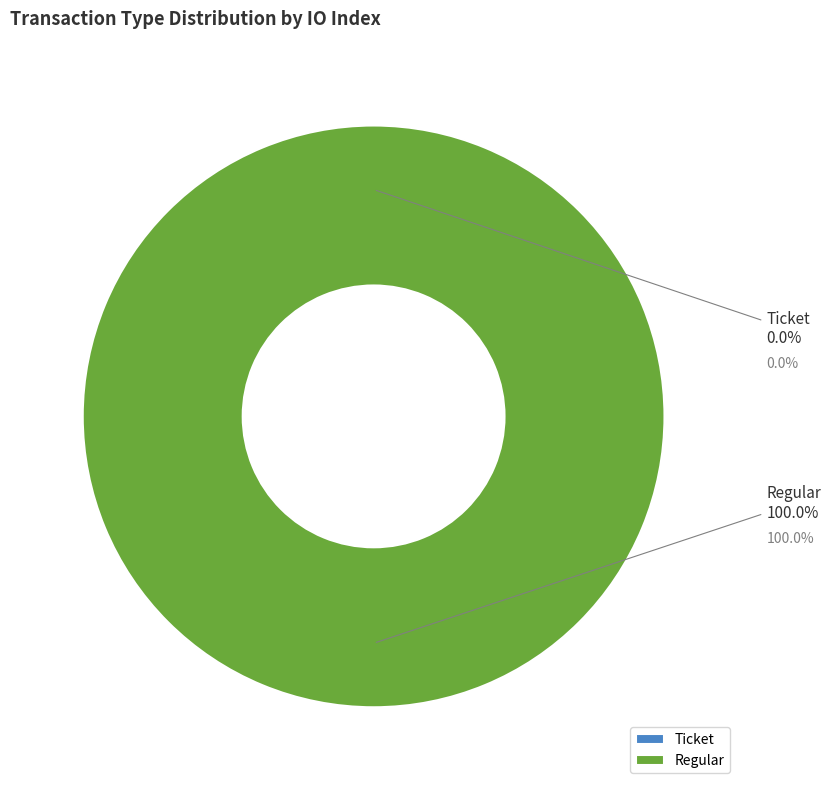

Between Regular and Ticket, which is larger?

Regular